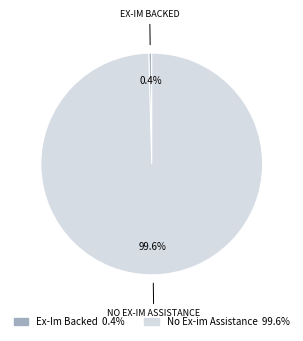

Which has a higher value, Ex-Im Backed or No Ex-im Assistance?

No Ex-im Assistance